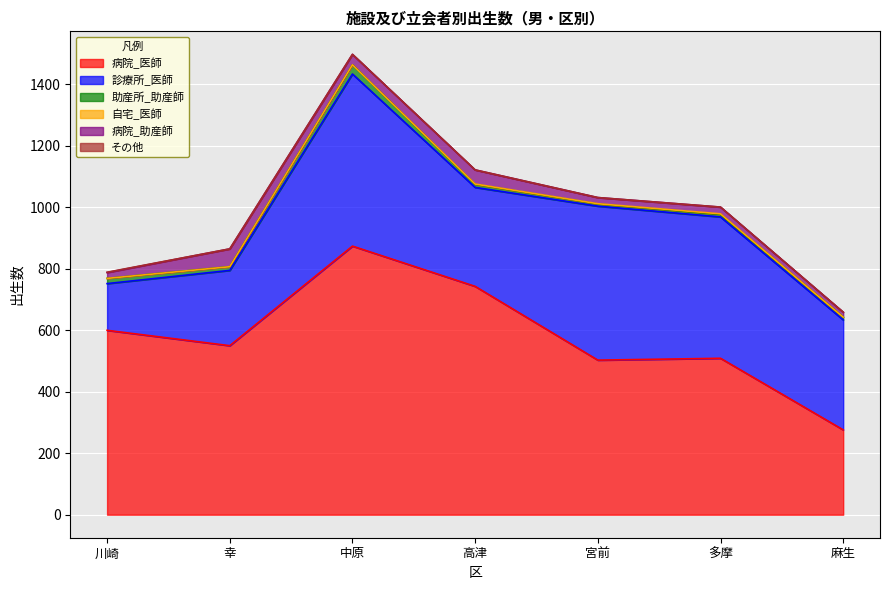

What is the total value across all series at 中原?

1498